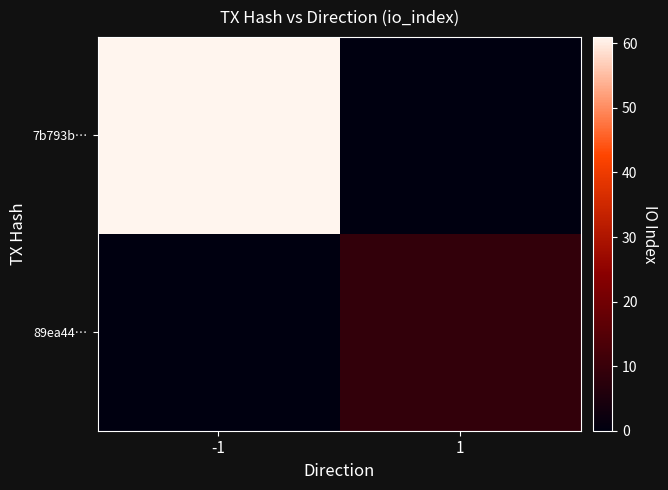

Between -1 and 1, which series saw the biggest shift?

7b793b…